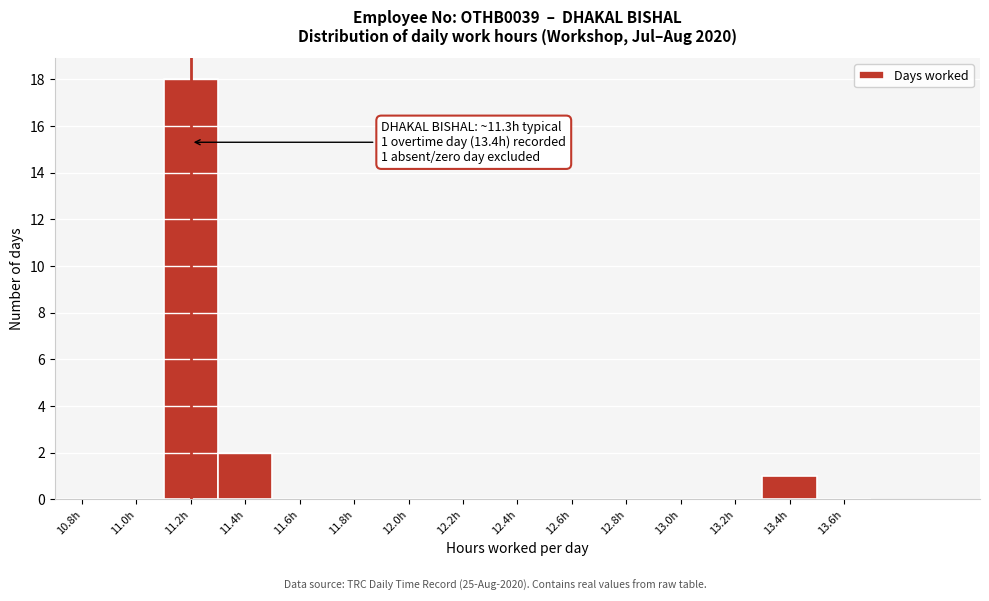

Reading left to right, extract all data points from this chart.

10.8h=0	11.0h=0	11.2h=18	11.4h=2	11.6h=0	11.8h=0	12.0h=0	12.2h=0	12.4h=0	12.6h=0	12.8h=0	13.0h=0	13.2h=0	13.4h=1	13.6h=0